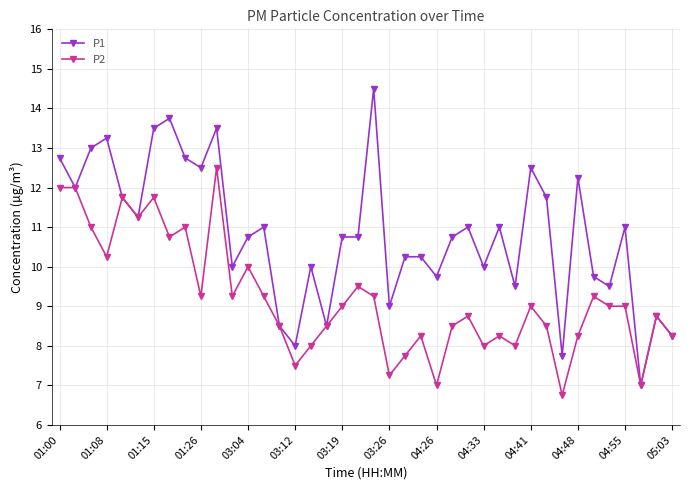

What is the difference between the maximum and minimum values in the P1 series?

7.5